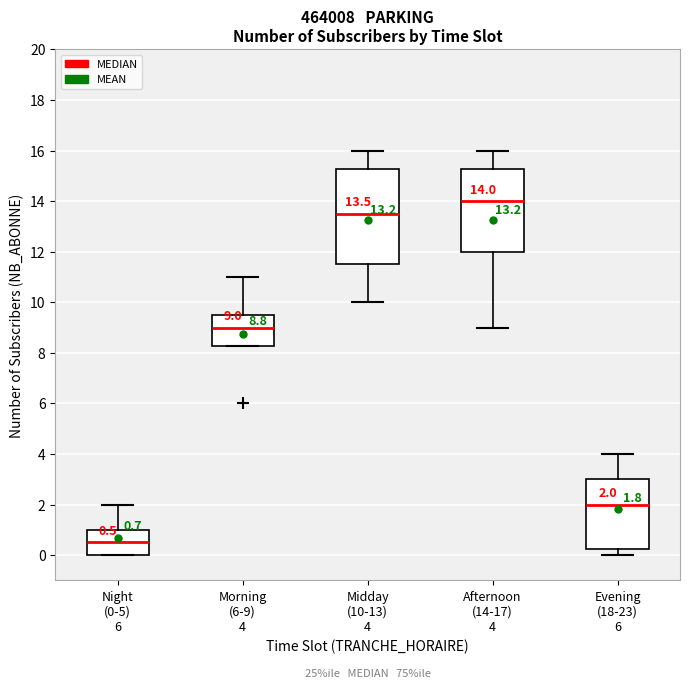

Which box's median line is the lowest?

Night (0-5) 6